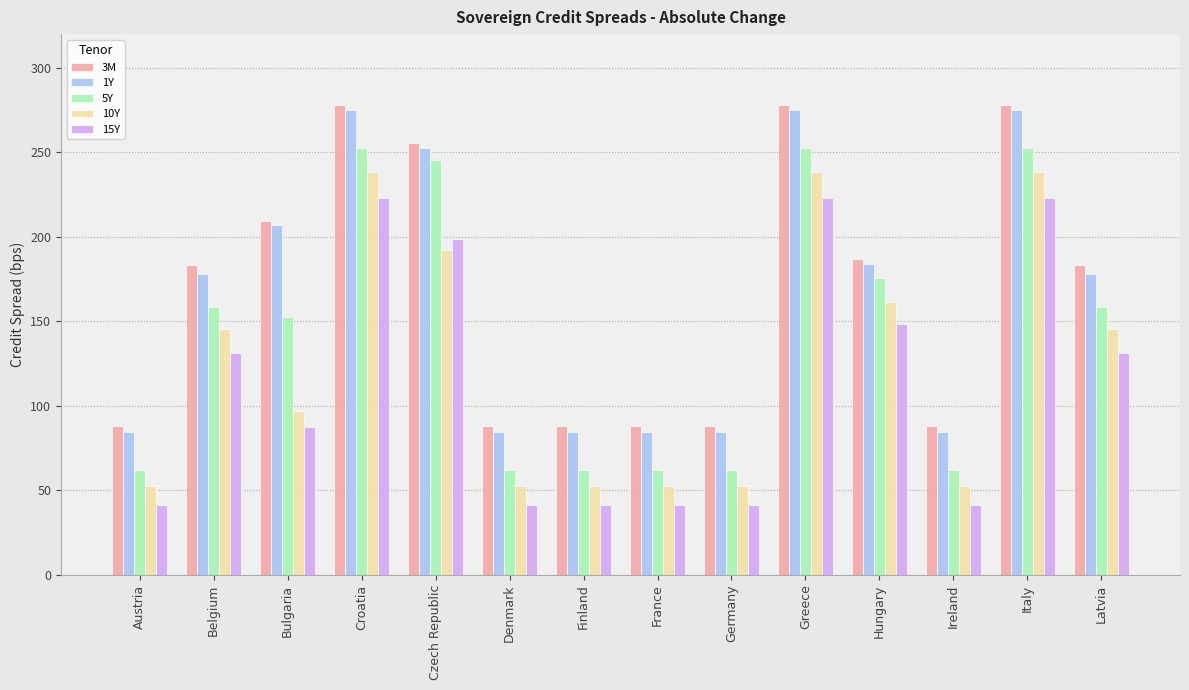

Are the bars horizontal?

No